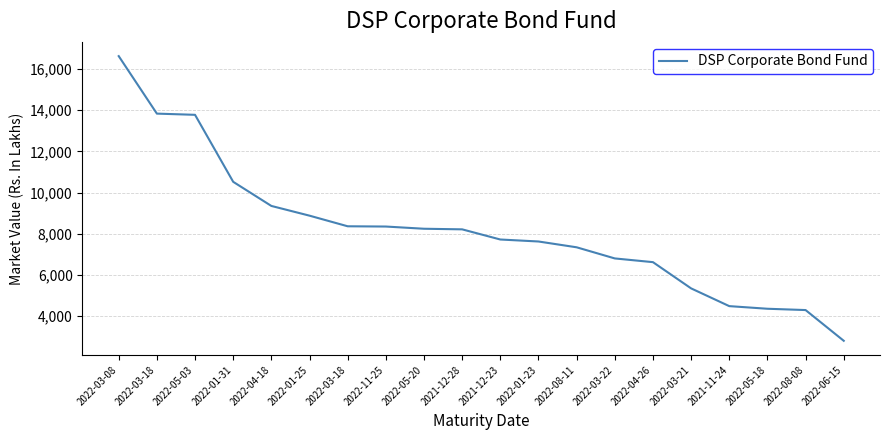

Count the number of values greater than 8211.

10